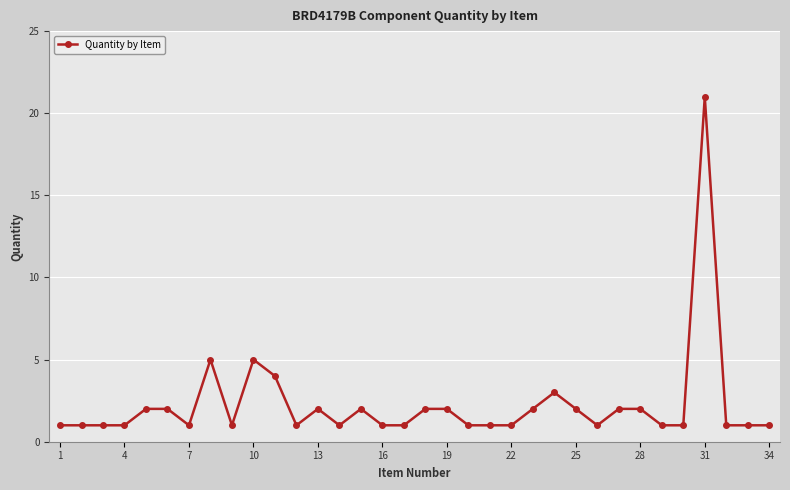

What is the smallest value displayed?

1